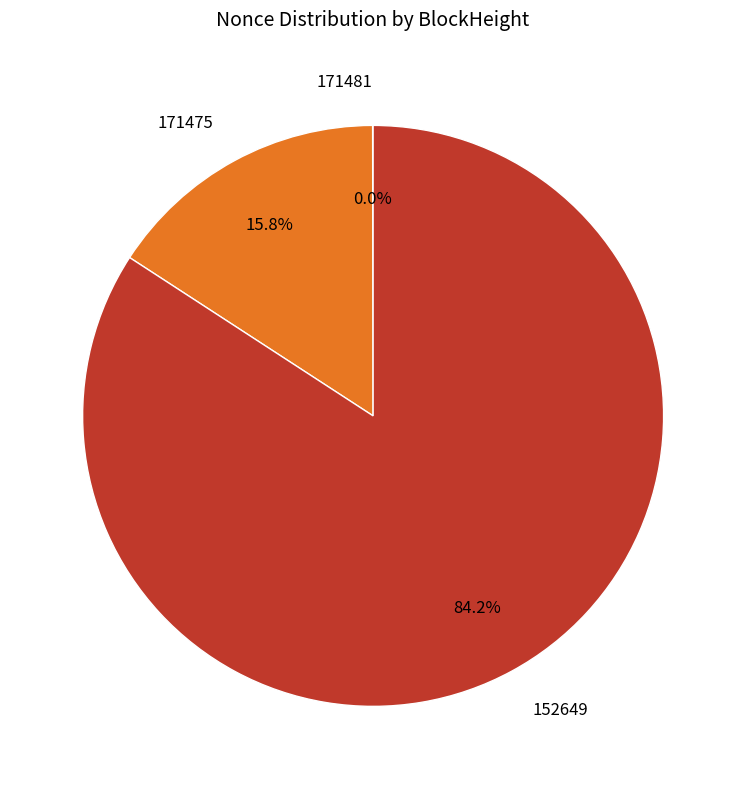

Which slice is the largest?

152649